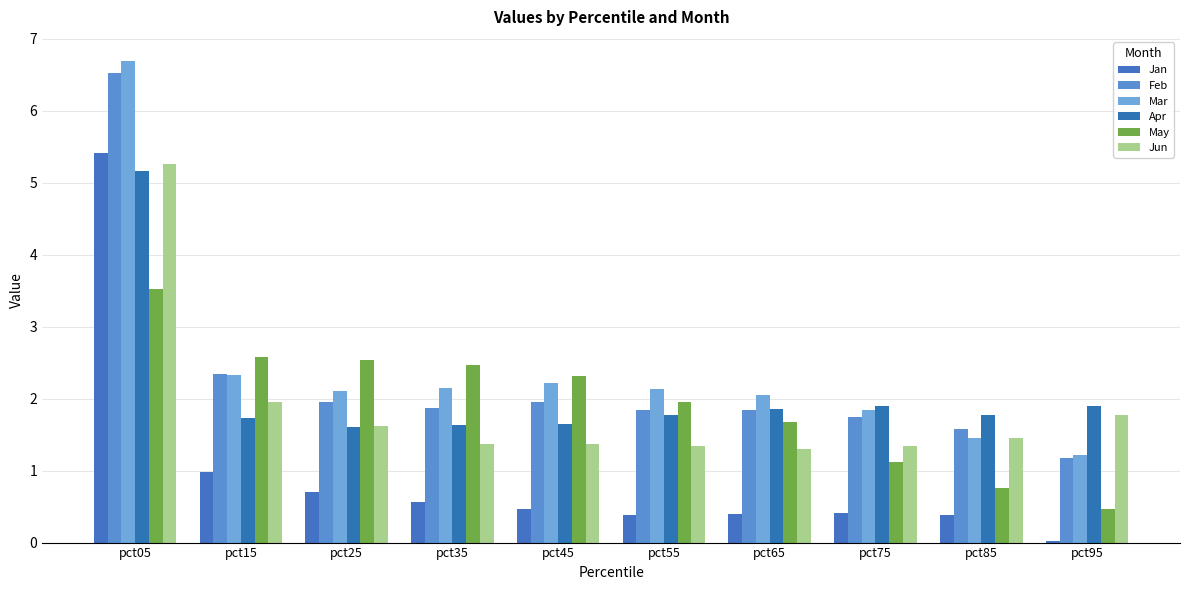

The value of May at pct35 is 2.5. True or false?

True